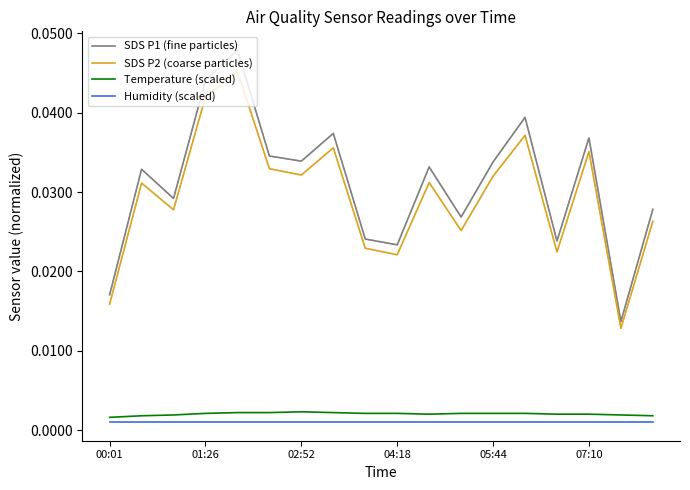

True or false: SDS P1 (fine particles) and Humidity (scaled) intersect in this chart.

False